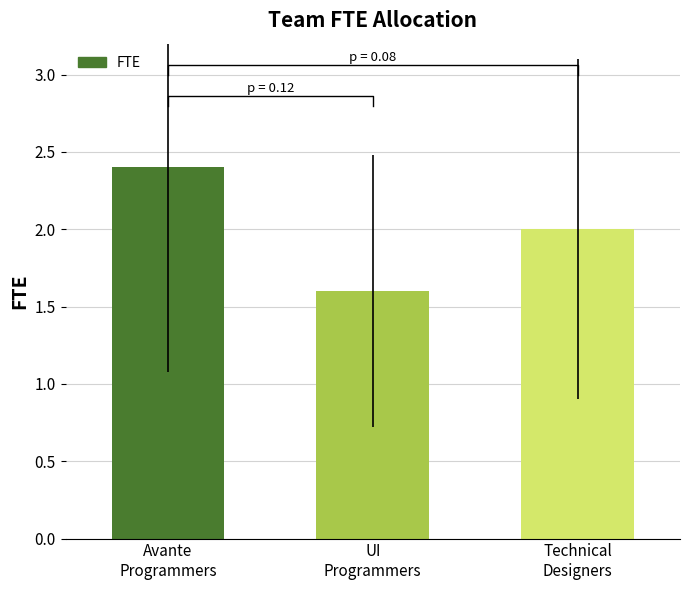

How many distinct data groups are displayed?

1